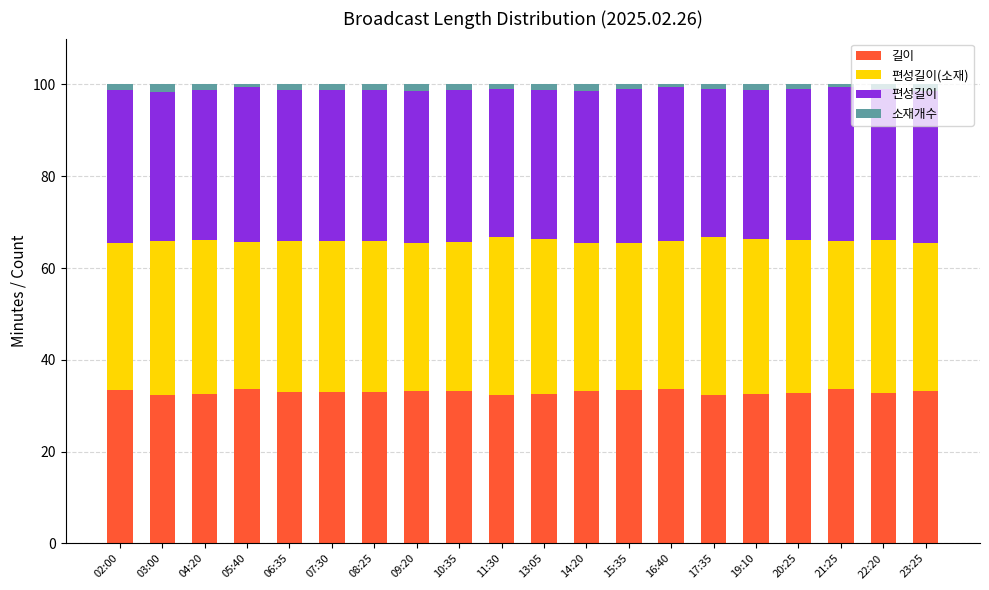

Is it true that 길이 equals 8.1 at 09:20?

False